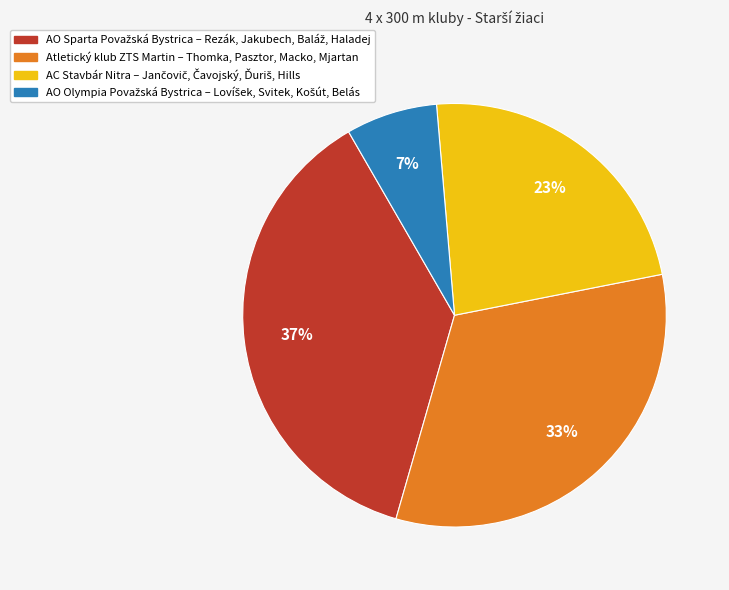

To the nearest percent, what is the difference between the largest and smallest slice percentages?

30%